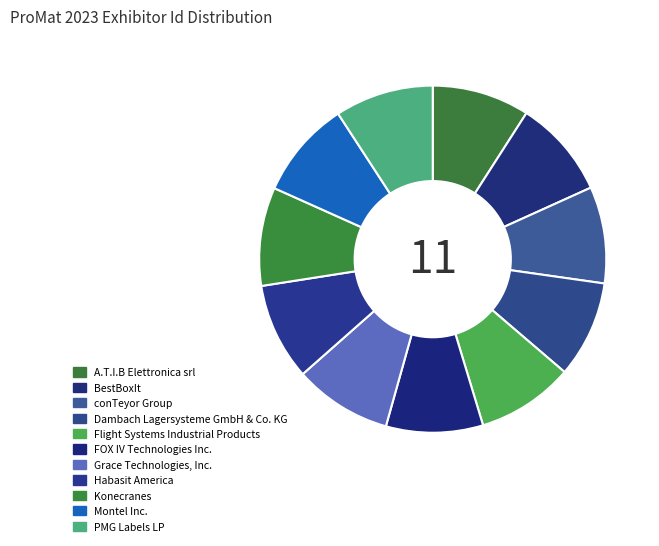

What percentage is the A.T.I.B Elettronica srl slice, to the nearest percent?

9%